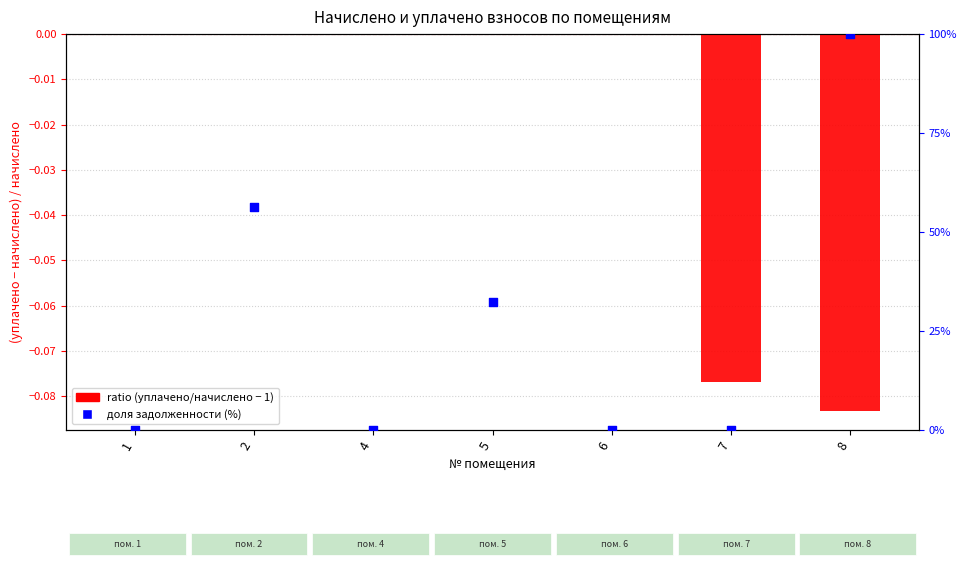

At how many categories does at least one series exceed 0?

3